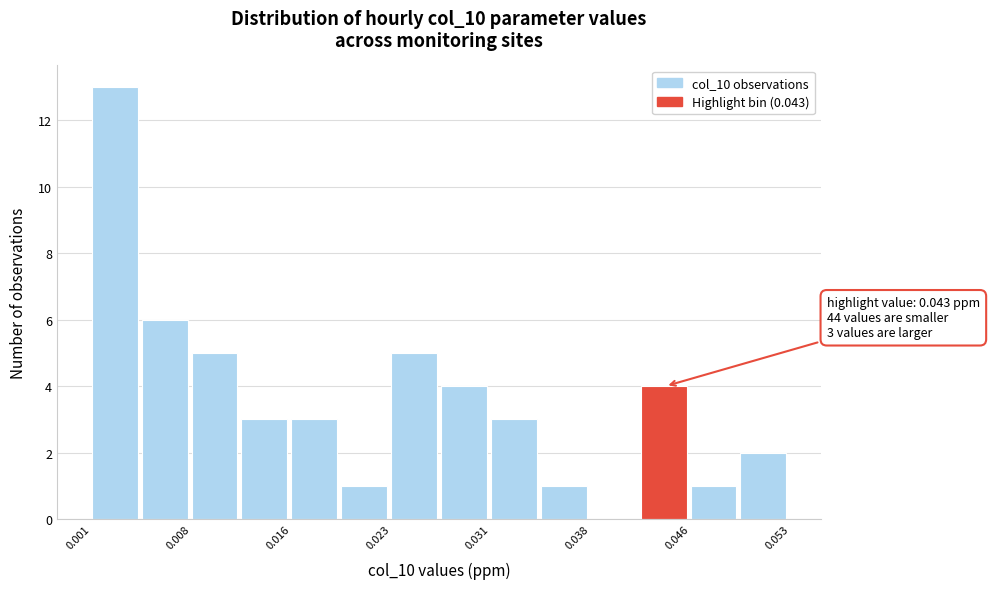

Read against the x-axis, roughly where is the centre of the tallest bar?

0.003